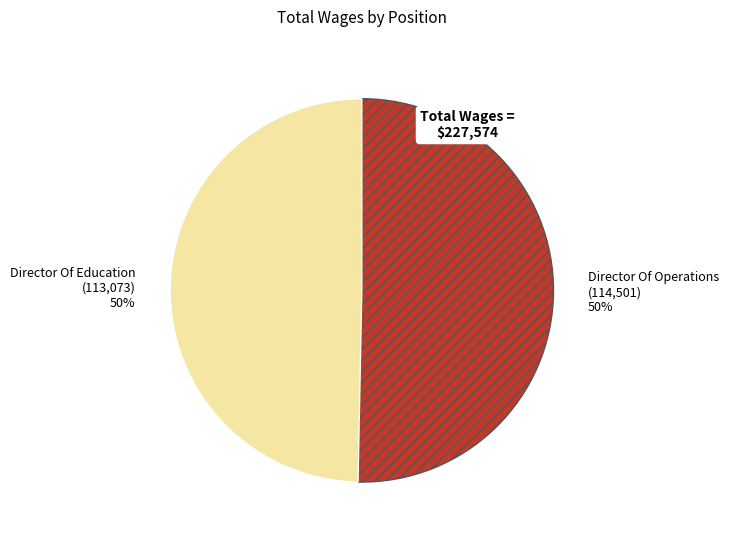

The Director Of Education slice represents 40% of the pie. True or false?

False